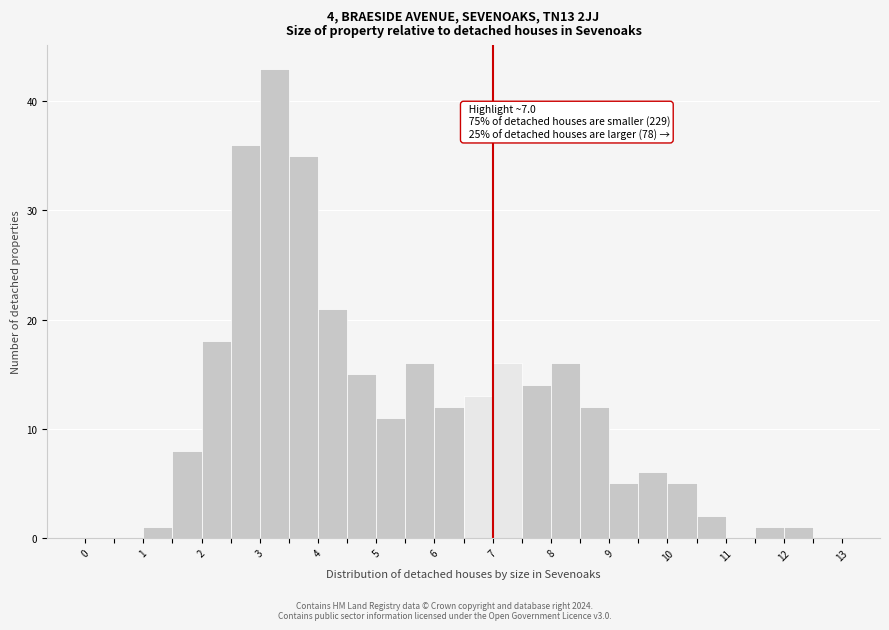

Over which range of the x-axis is the bar tallest?

3.0 to 3.5